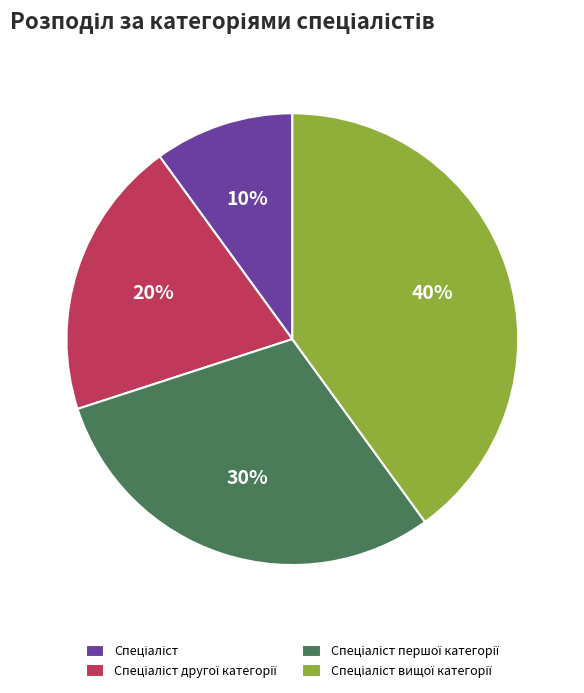

Count the number of slices in the pie.

4